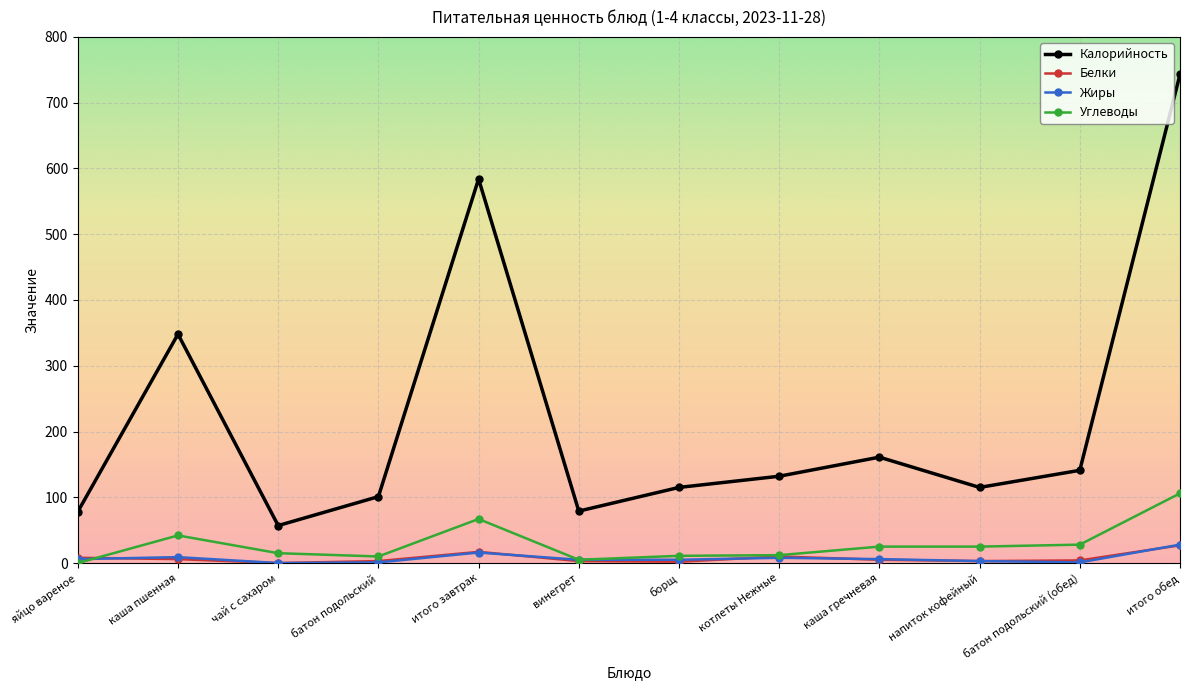

The value of Углеводы at каша гречневая is 25. True or false?

True